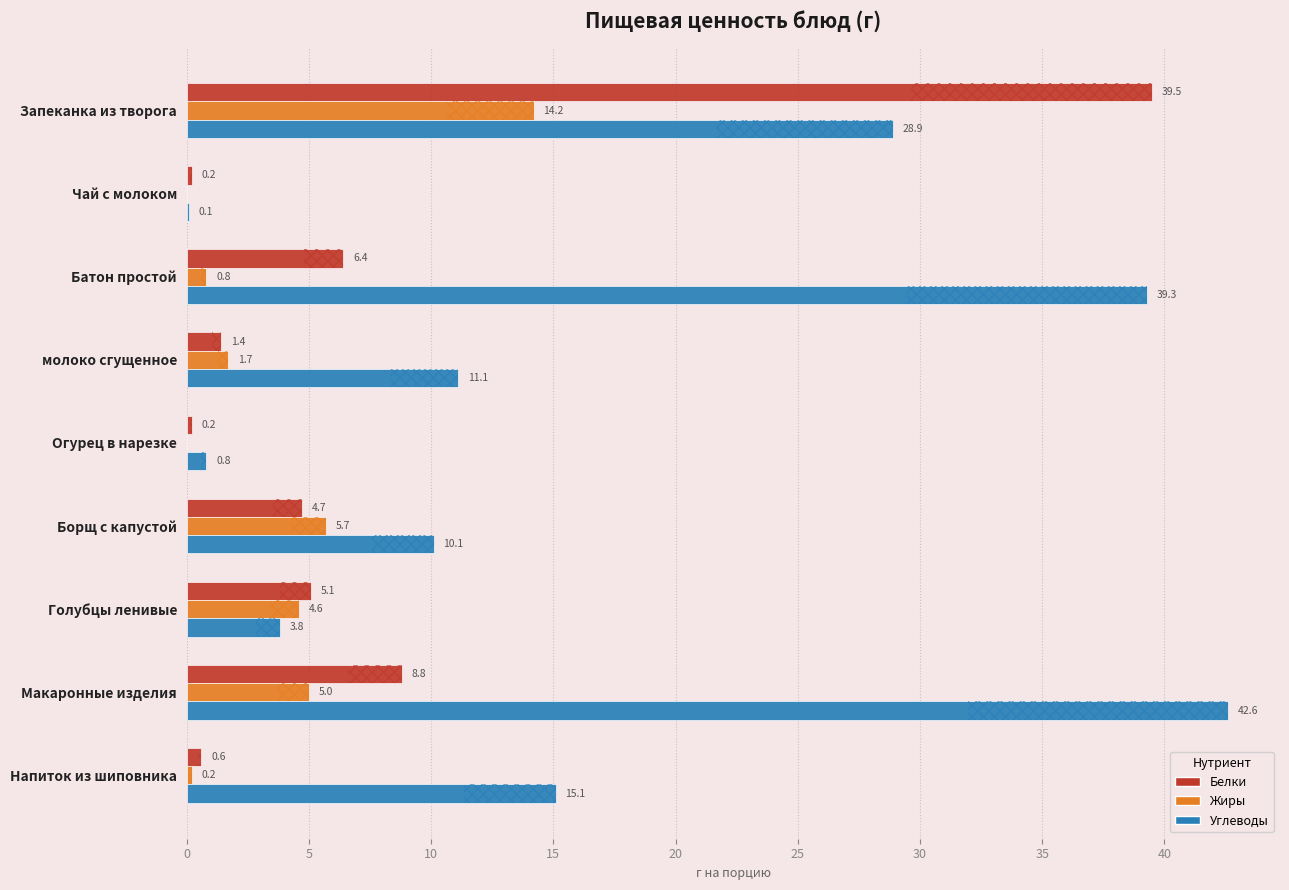

Reading right to left, transcribe all the data shown in this chart.

Белки: 0.6	8.8	5.1	4.7	0.2	1.4	6.4	0.2	39.5
Жиры: 0.2	5.0	4.6	5.7	0.0	1.7	0.8	0.0	14.2
Углеводы: 15.1	42.6	3.8	10.1	0.8	11.1	39.3	0.1	28.9